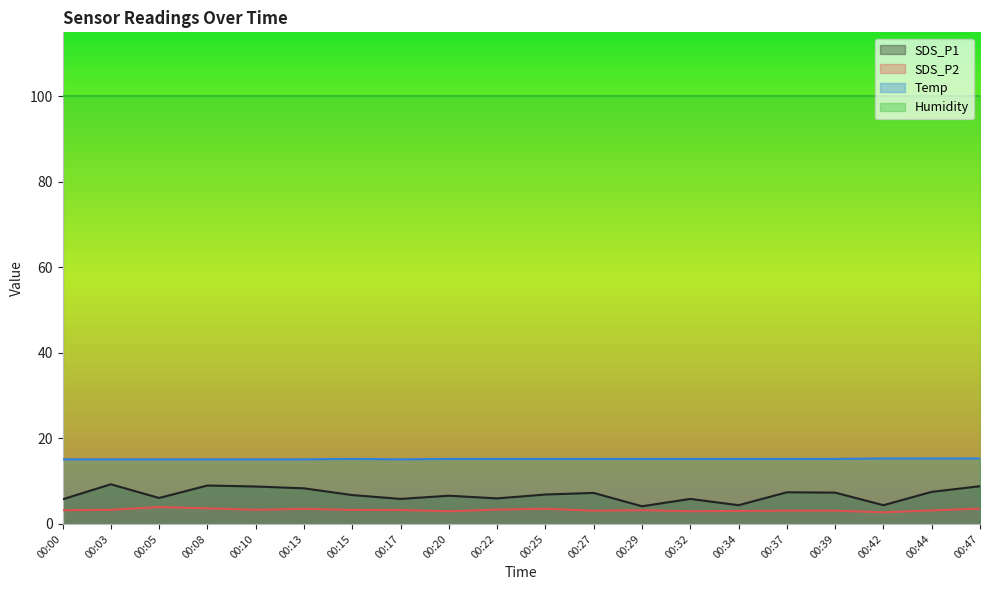

What is the value of the Temp point at the 12th from the left?

15.2